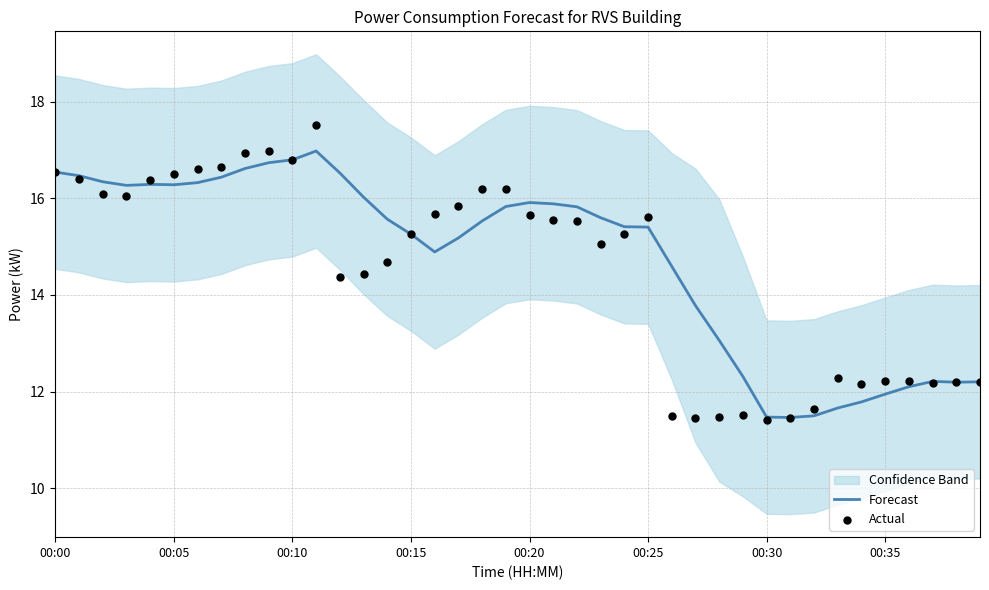

At how many categories does at least one series exceed 15?

26